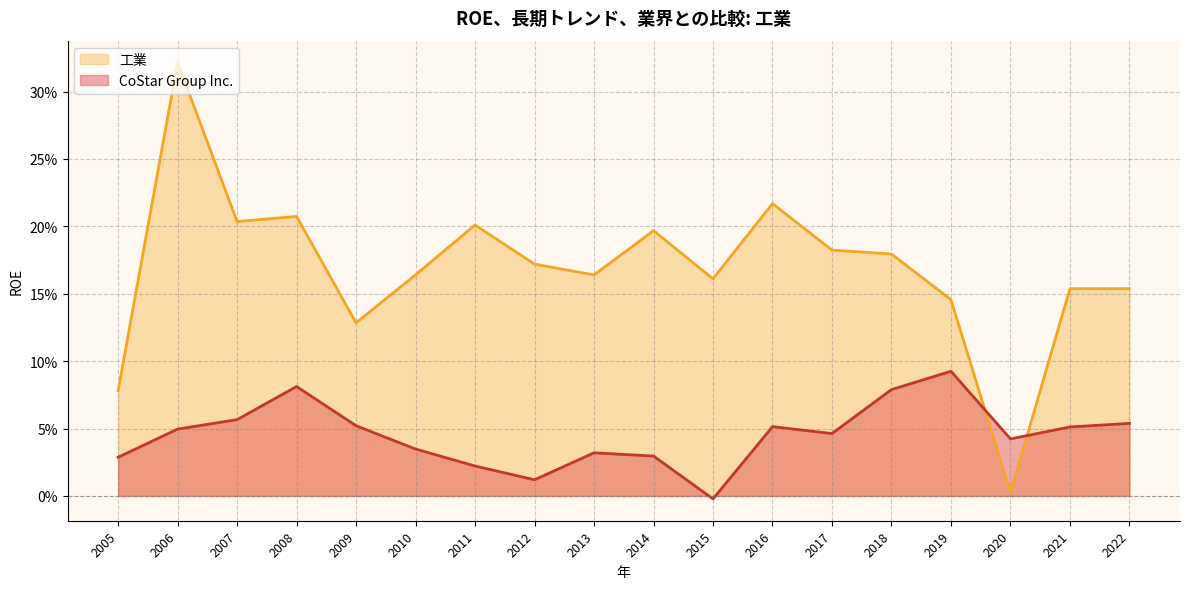

Between 2013 and 2008, which is larger?

2008